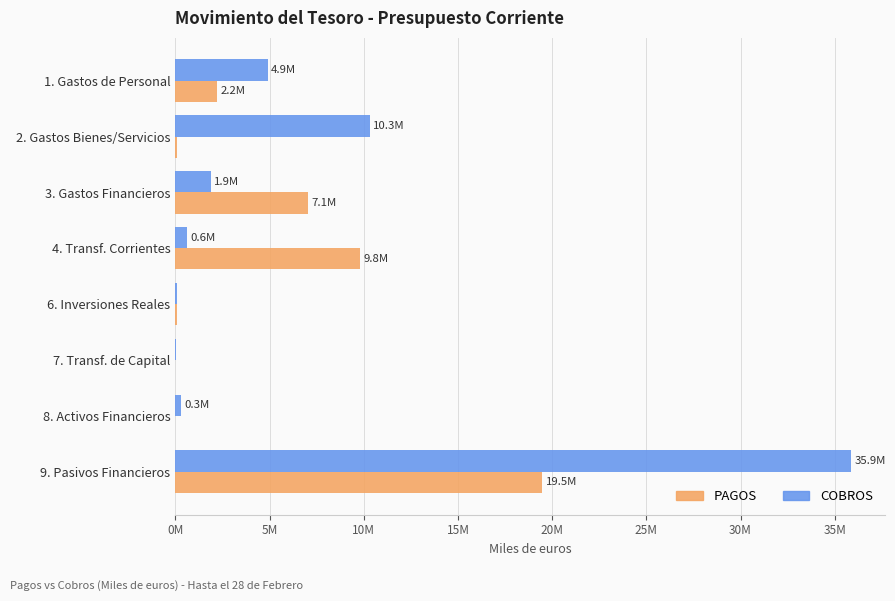

What is the value of the COBROS bar at the 3rd from the left?

1884878